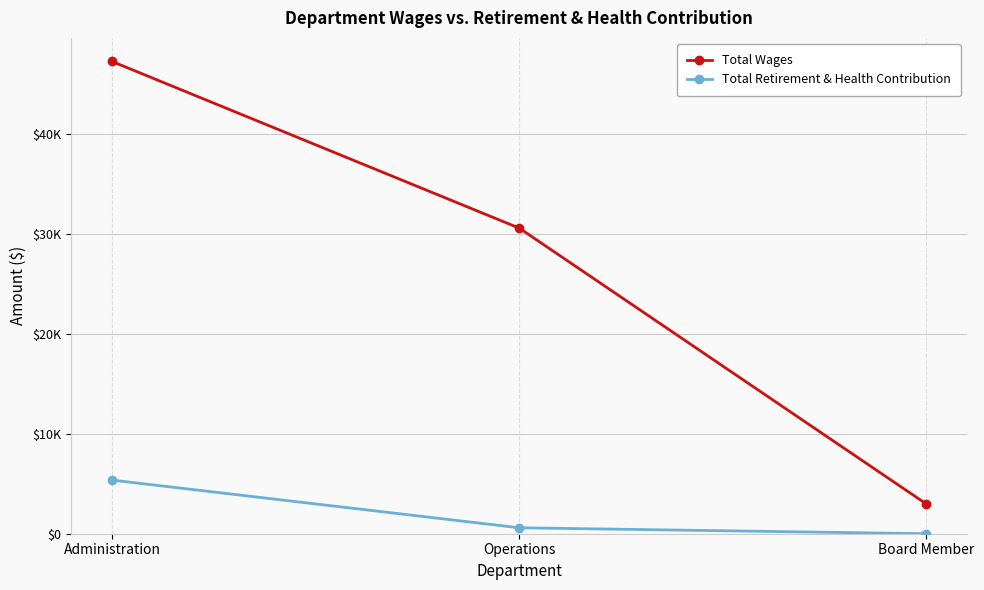

Rank the categories by Total Wages value from lowest to highest.

Board Member, Operations, Administration